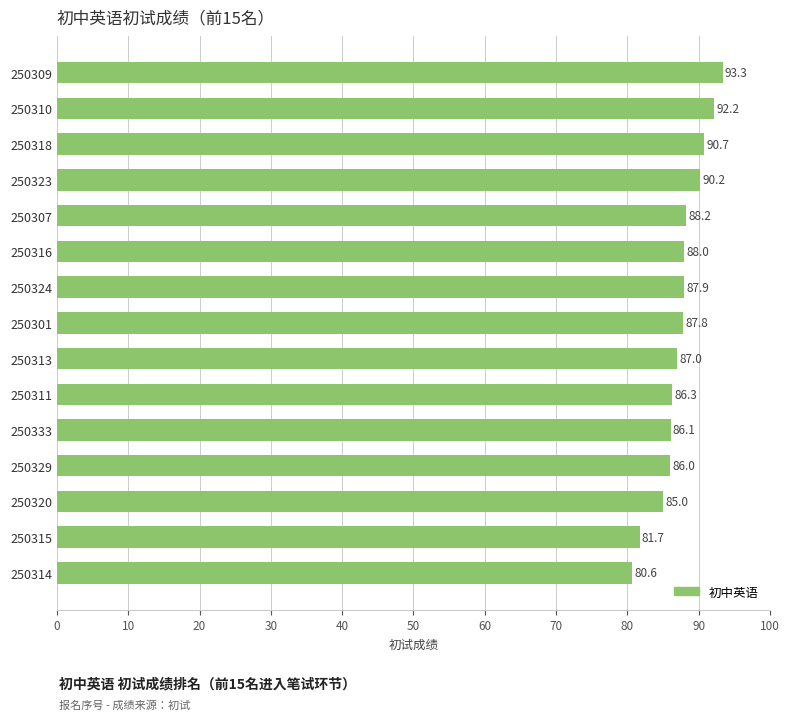

The chart shows a value of 86.3 at 250311. True or false?

True